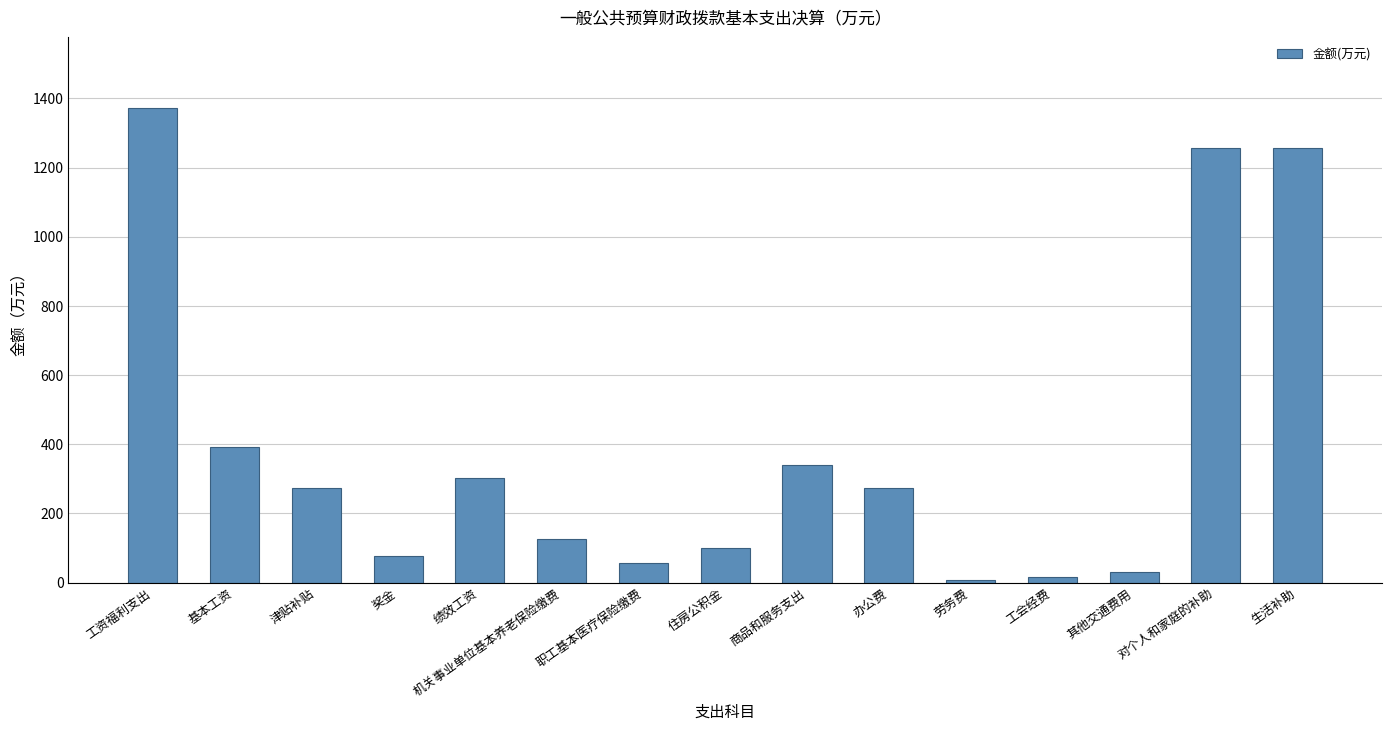

The value at 基本工资 is 115.6. True or false?

False